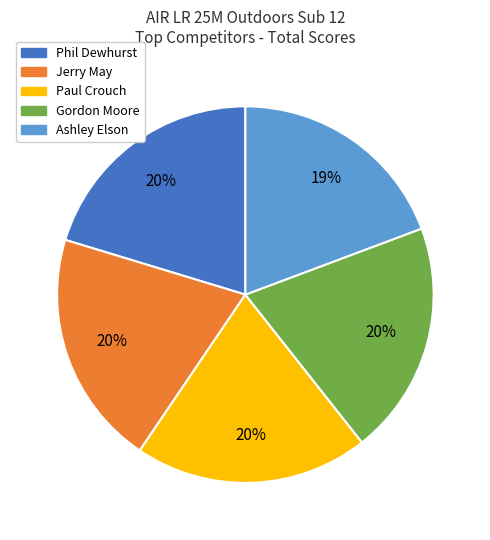

Is there a majority slice in this chart?

No